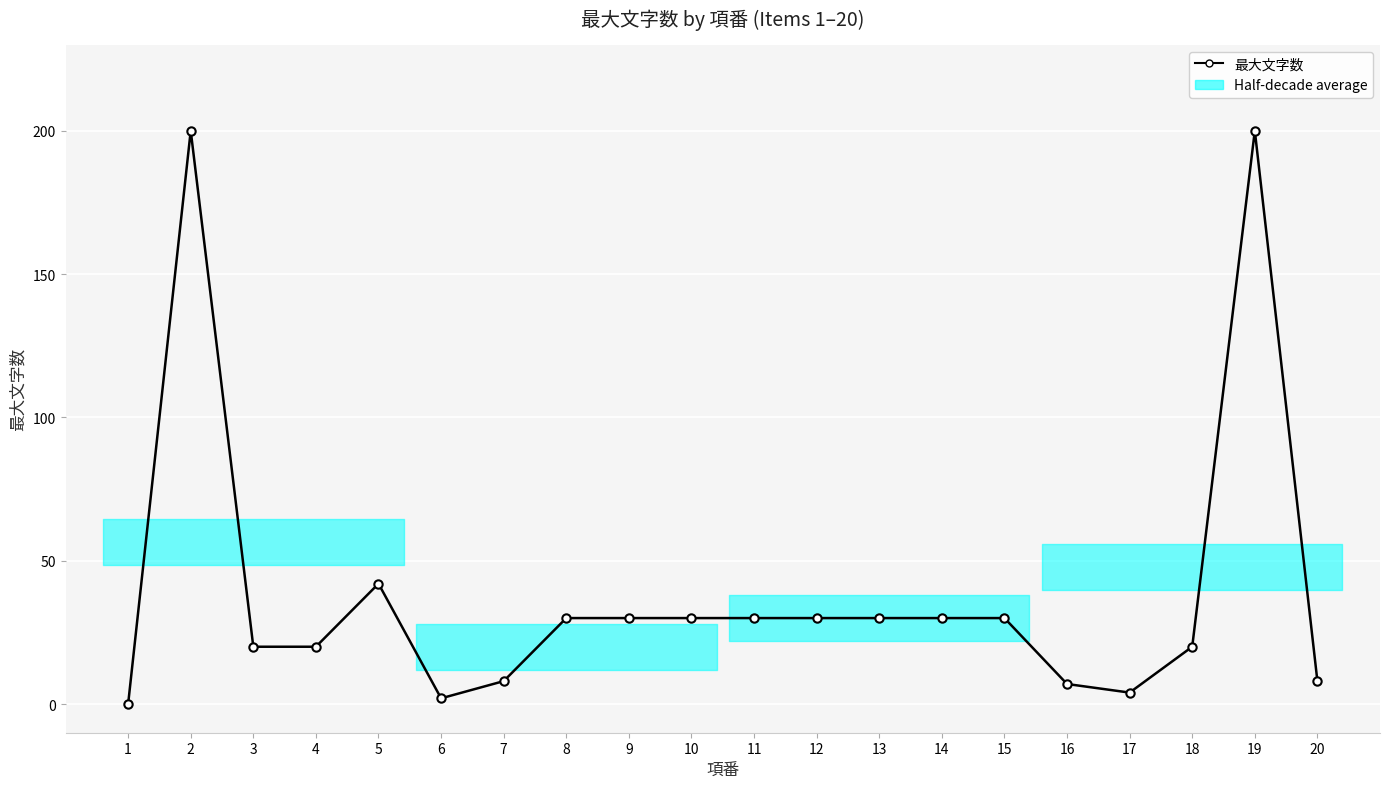

How many points are lower than both their immediate neighbors (excluding endpoints)?

2